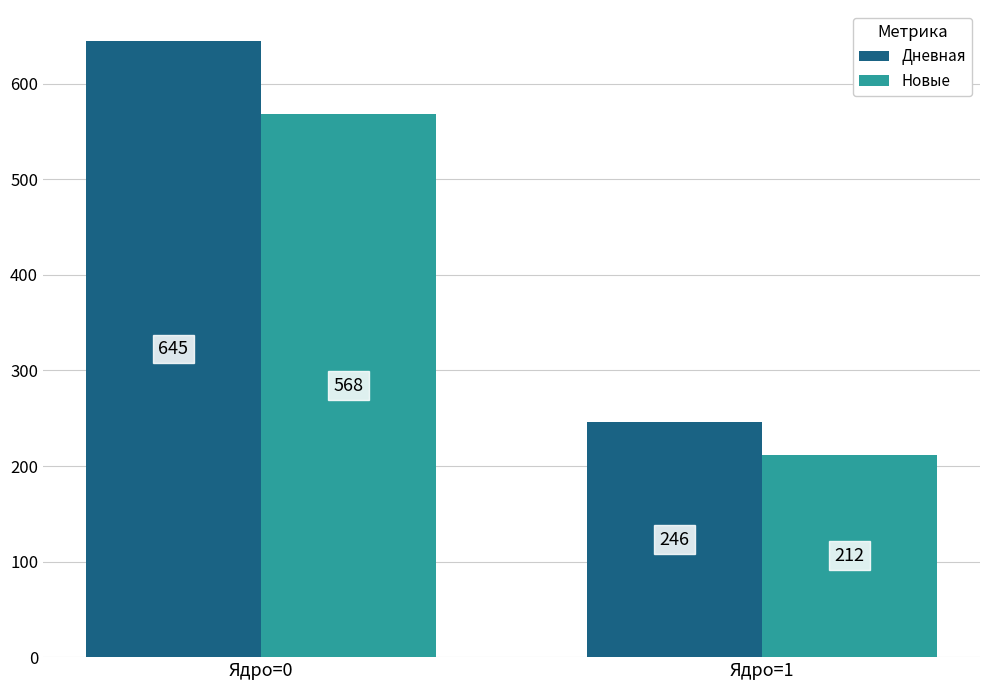

The Новые series shows 322 at Ядро=1. True or false?

False